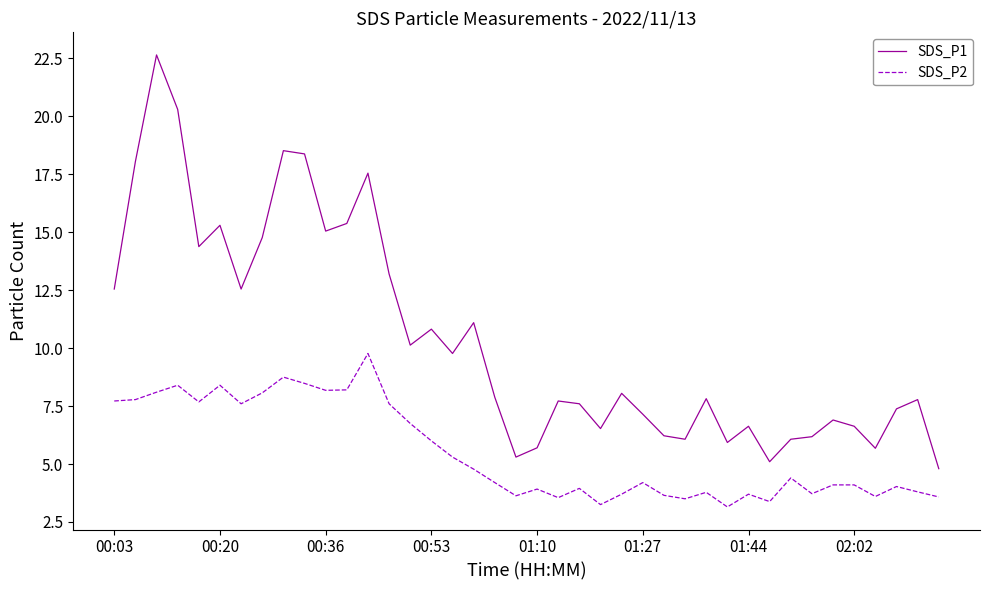

True or false: SDS_P2 and SDS_P1 intersect in this chart.

False